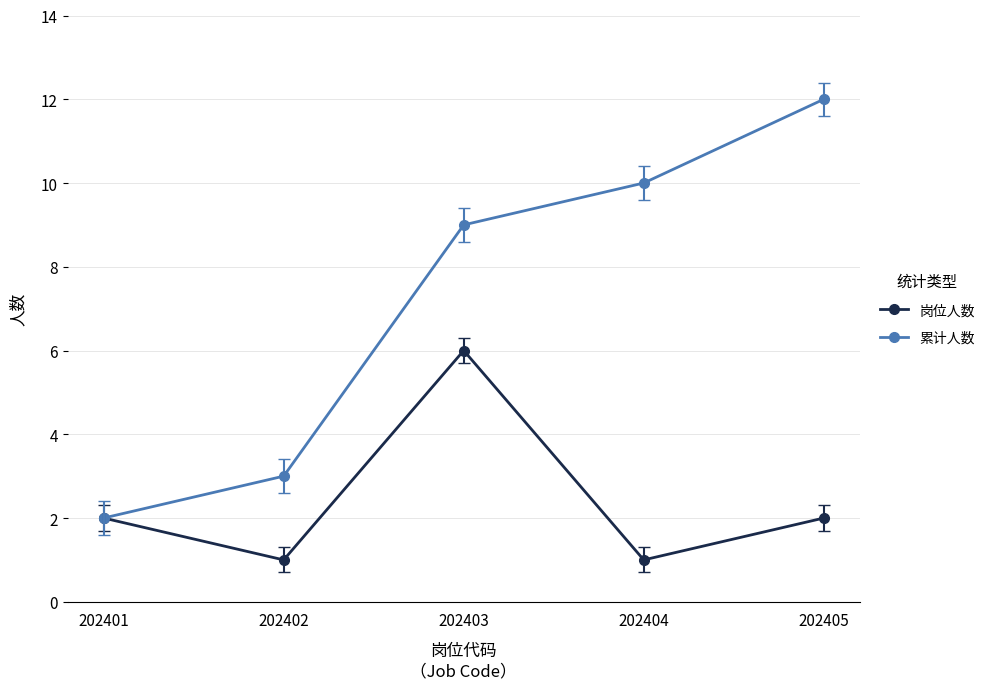

How many 岗位人数 values are between 1 and 2?

4